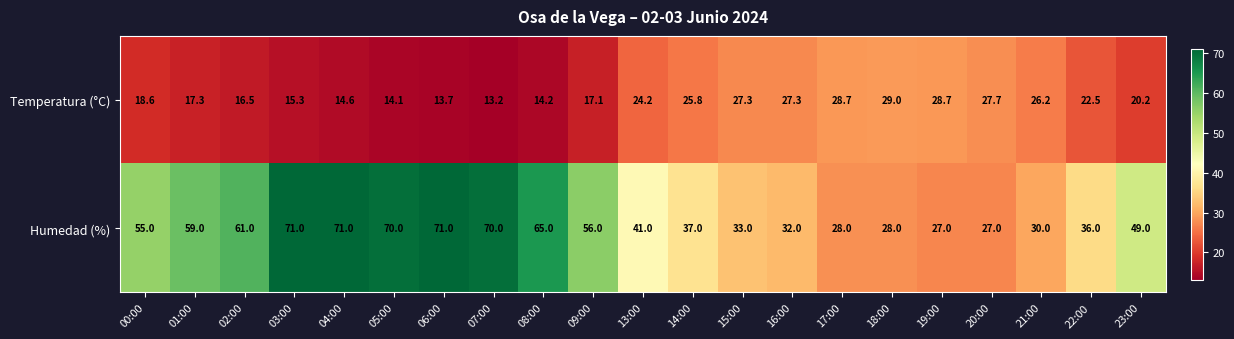

What is the sum of the Temperatura (°C) values at 04:00 and 19:00?

43.3